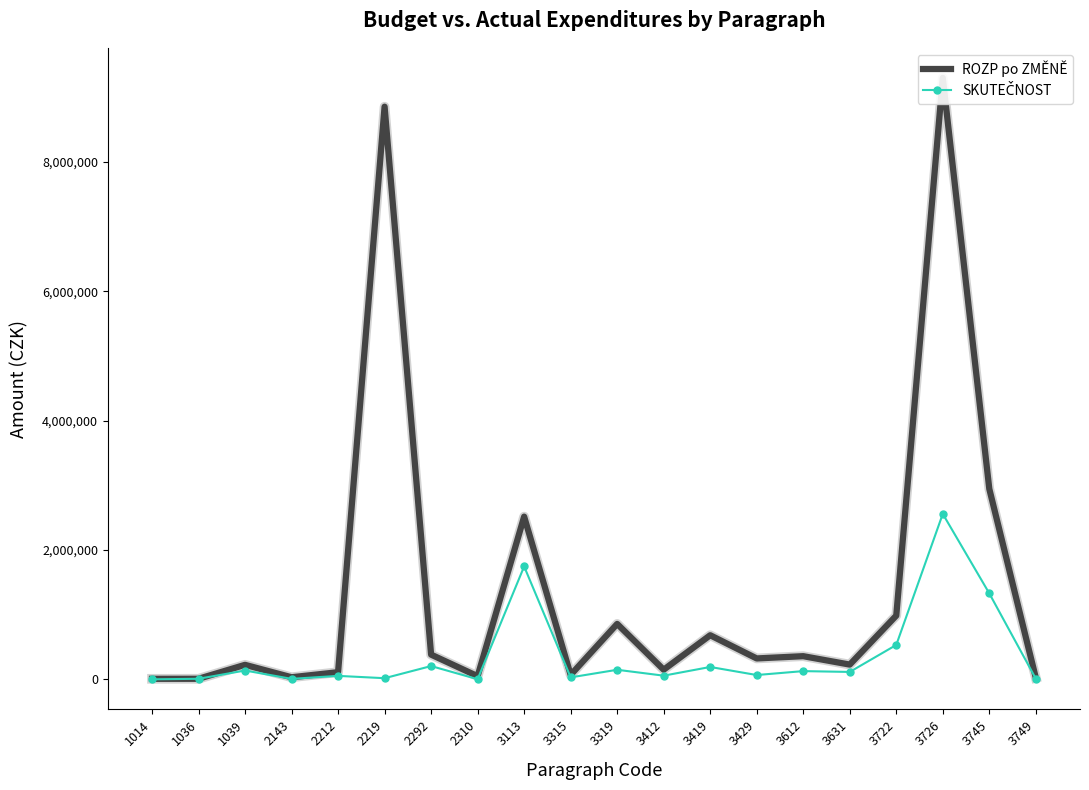

At which category is the sum across all series the highest?

3726